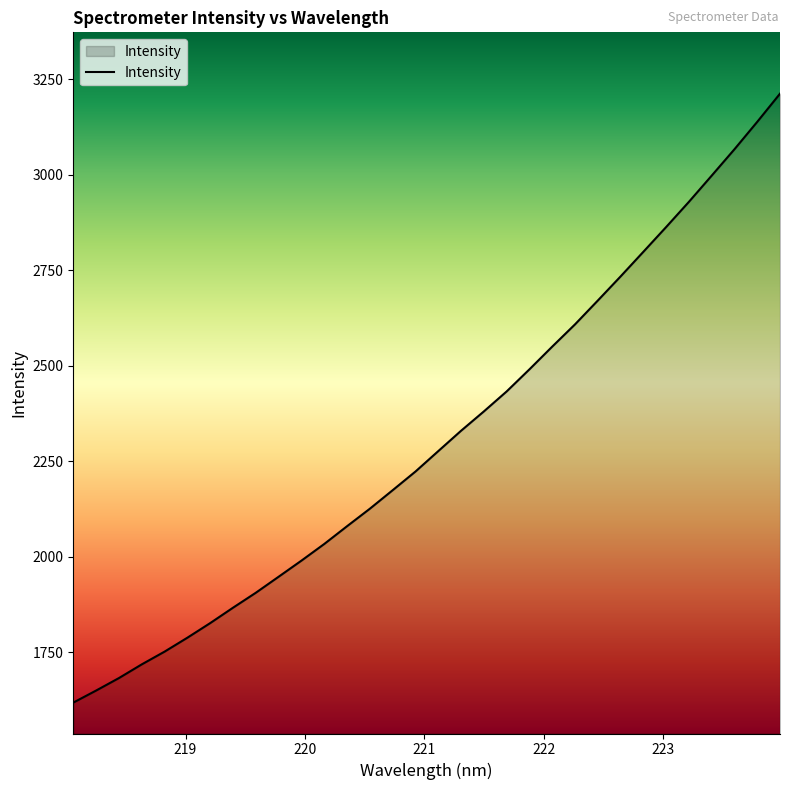

What is the maximum value shown in the chart?

3212.8